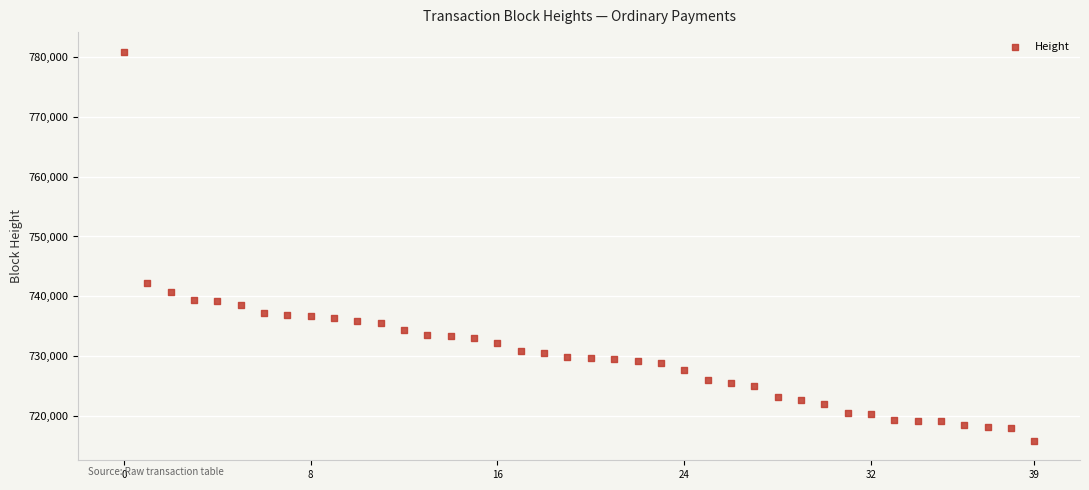

What Y value in the scatter plot is closest to 748379?

742243